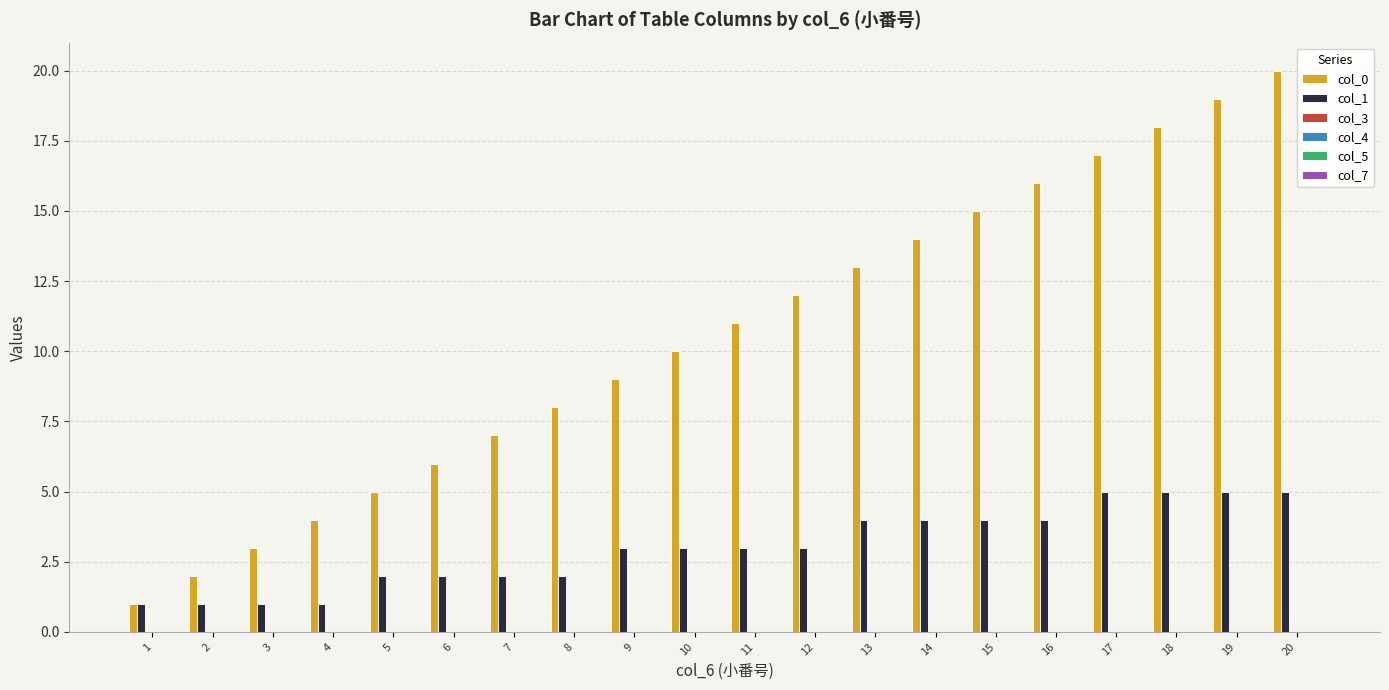

Which series has the widest spread of values?

col_0